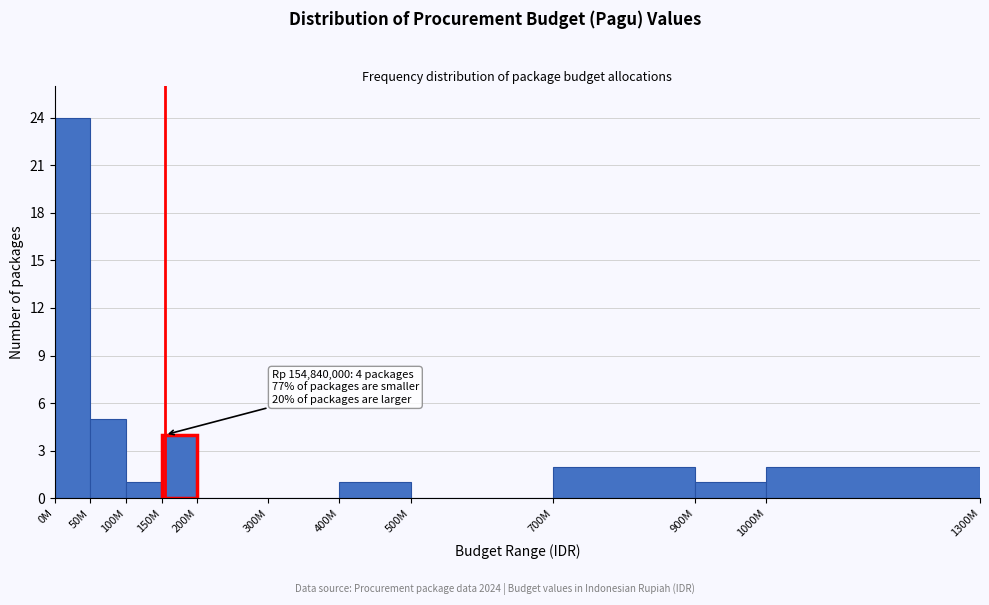

Reading left to right, list all the values displayed in this chart.

0M=24	50M=5	100M=1	150M=4	200M=0	300M=0	400M=1	500M=0	700M=2	900M=1	1000M=2